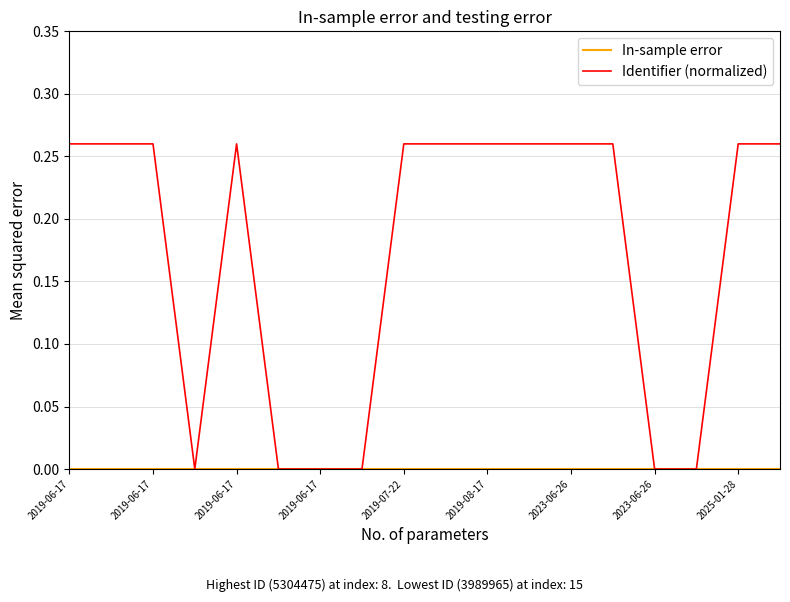

Which series has the largest range (max minus min)?

Identifier (normalized)